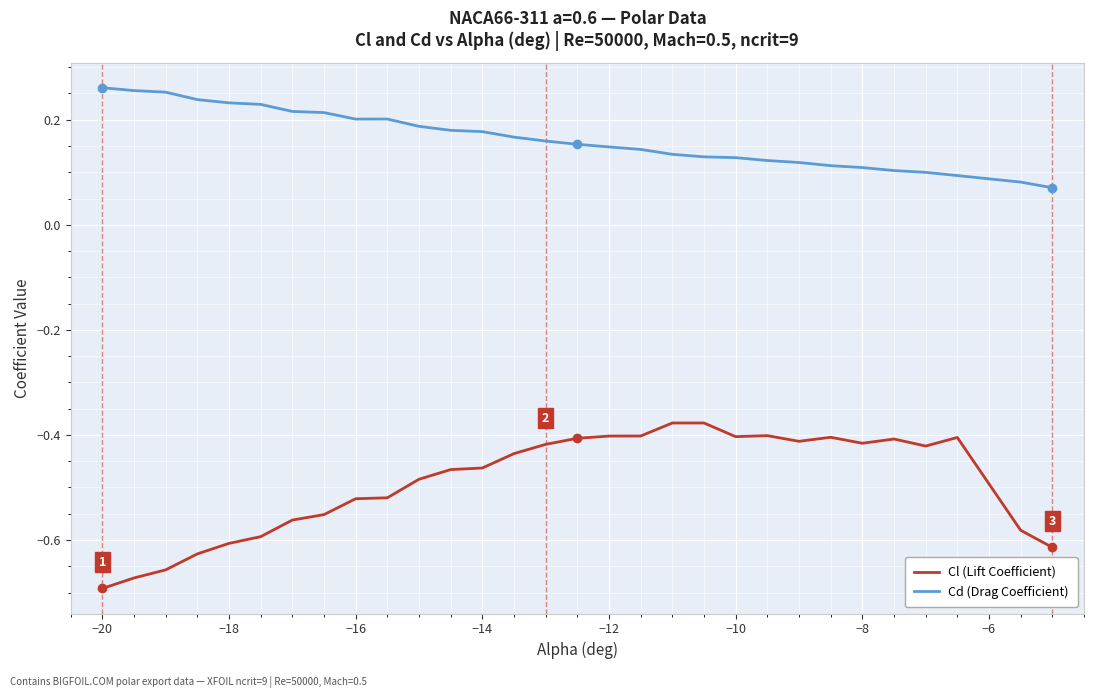

True or false: Cd (Drag Coefficient) and Cl (Lift Coefficient) cross at least once.

False